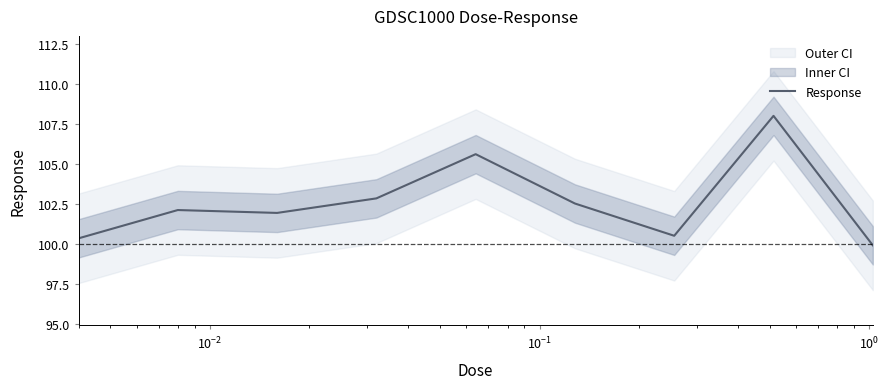

How many lines are shown in the chart?

1